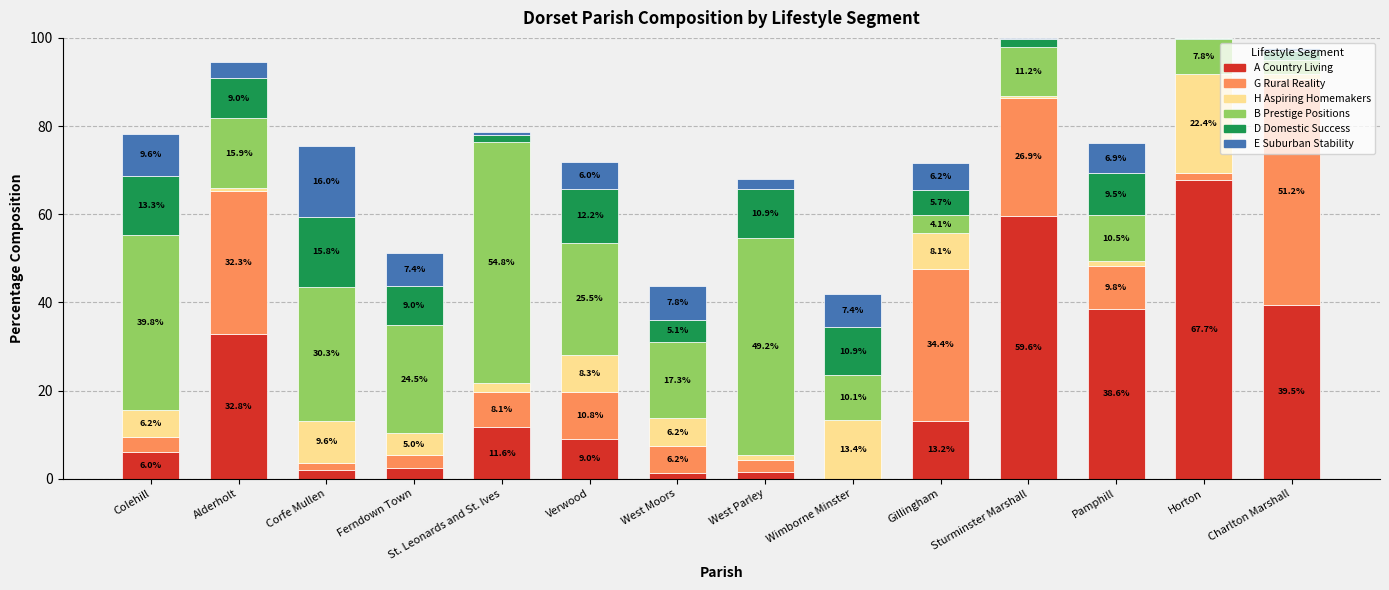

At which label is A Country Living closest to 33?

Alderholt